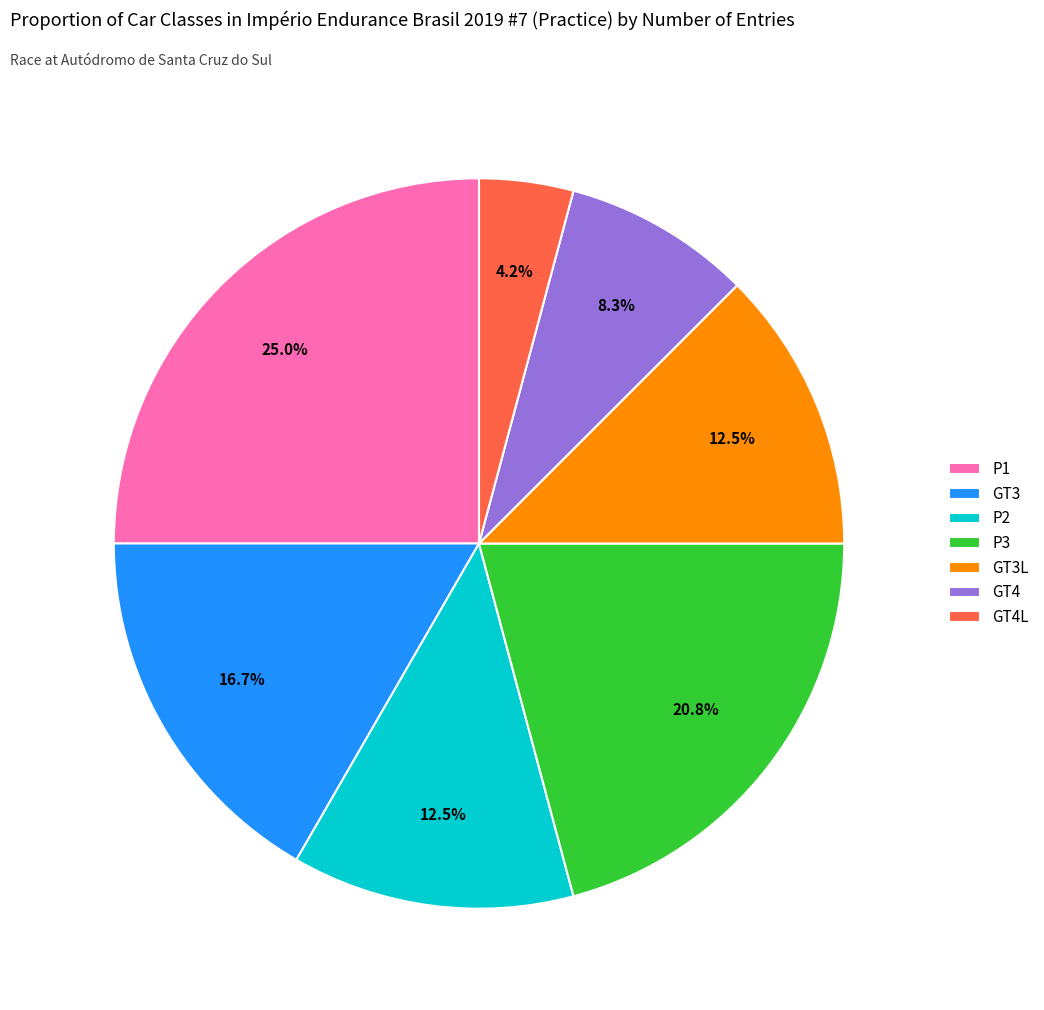

Is there any slice that represents more than half of the pie?

No